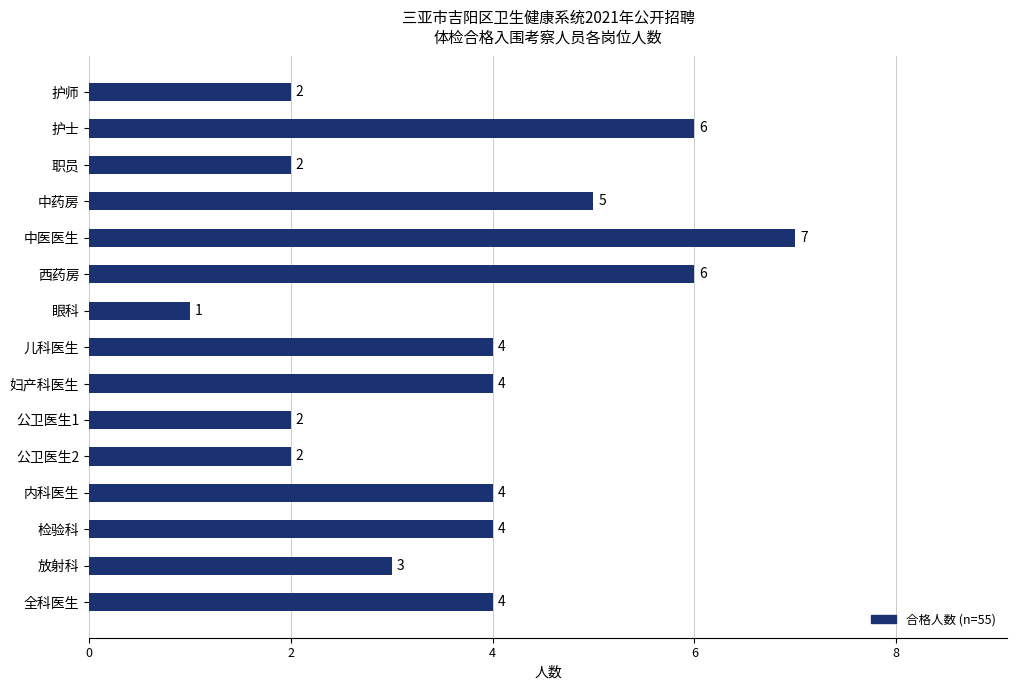

Reading top to bottom, list all the values displayed in this chart.

护师=2	护士=6	职员=2	中药房=5	中医医生=7	西药房=6	眼科=1	儿科医生=4	妇产科医生=4	公卫医生1=2	公卫医生2=2	内科医生=4	检验科=4	放射科=3	全科医生=4